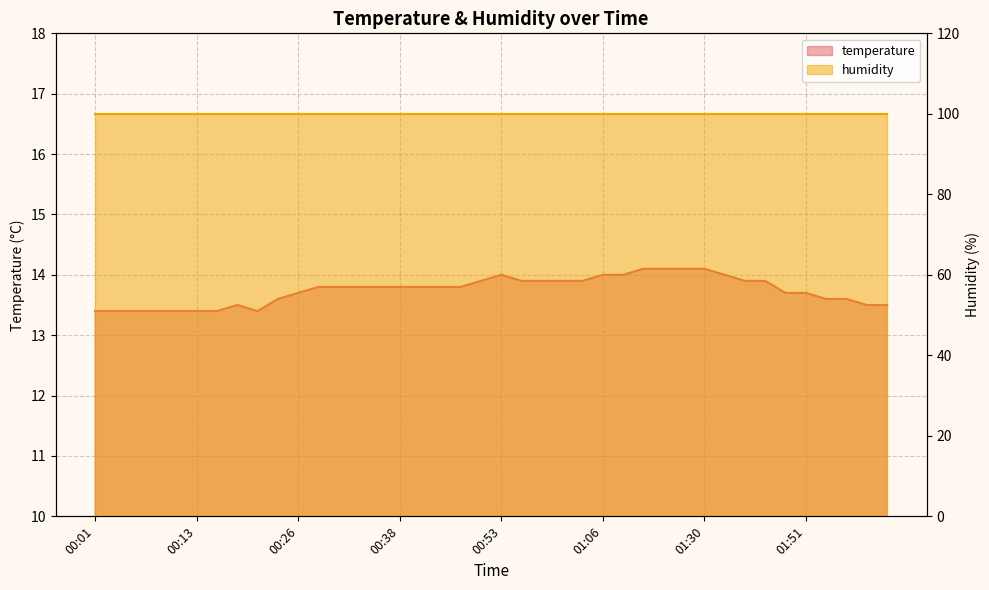

Is it true that the value at 01:27 is 14.1?

True